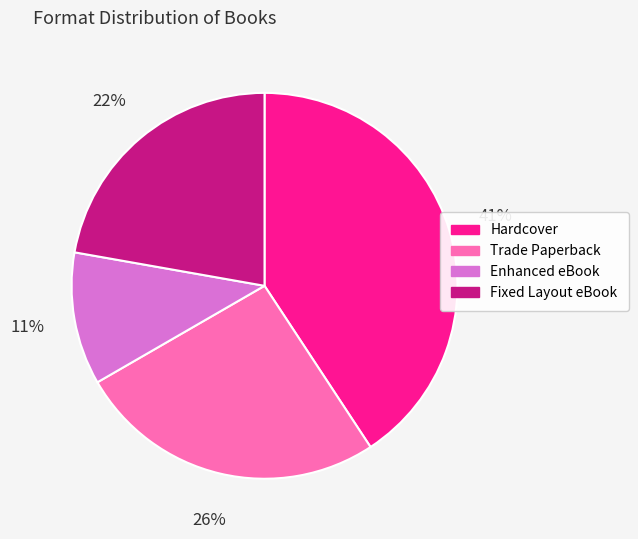

What is the largest slice in the pie chart?

Hardcover